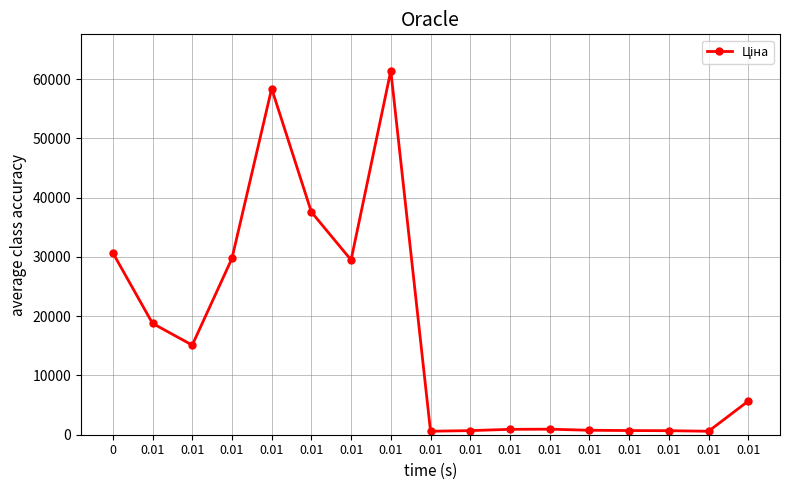

What is the label of the 9th point from the left?

0.01